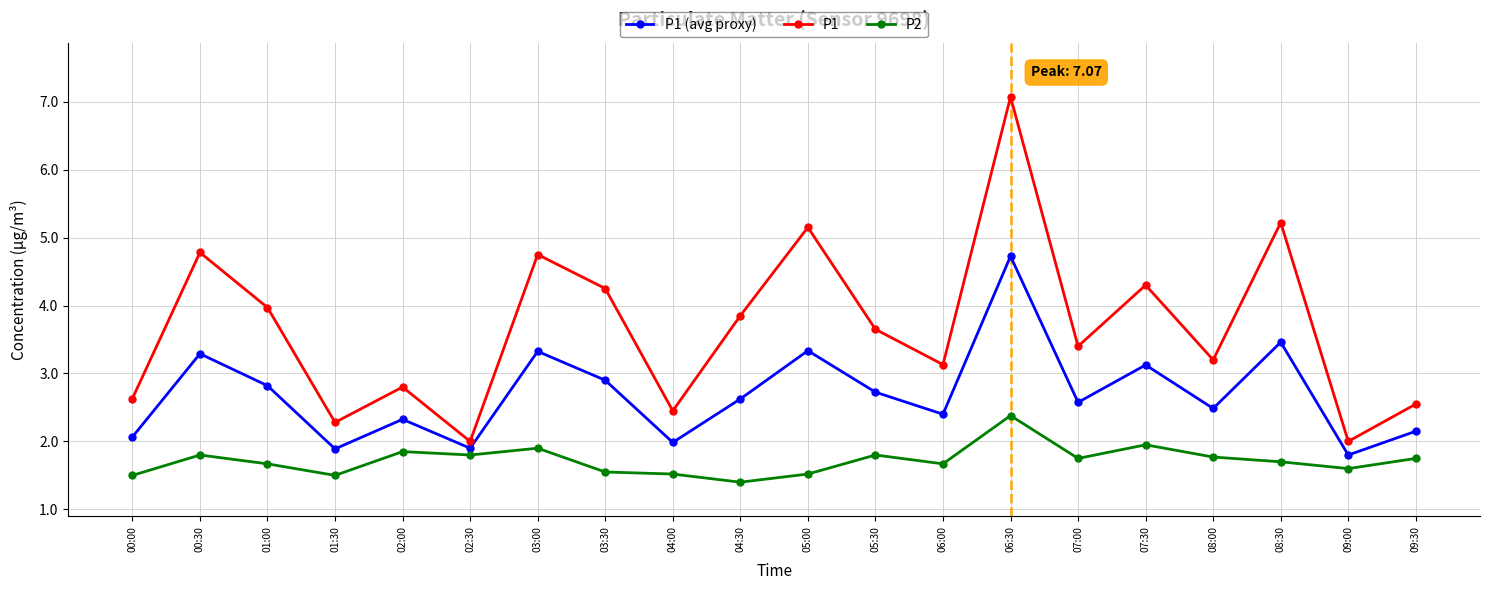

In P1, how many points are lower than both neighbors (excluding endpoints)?

7